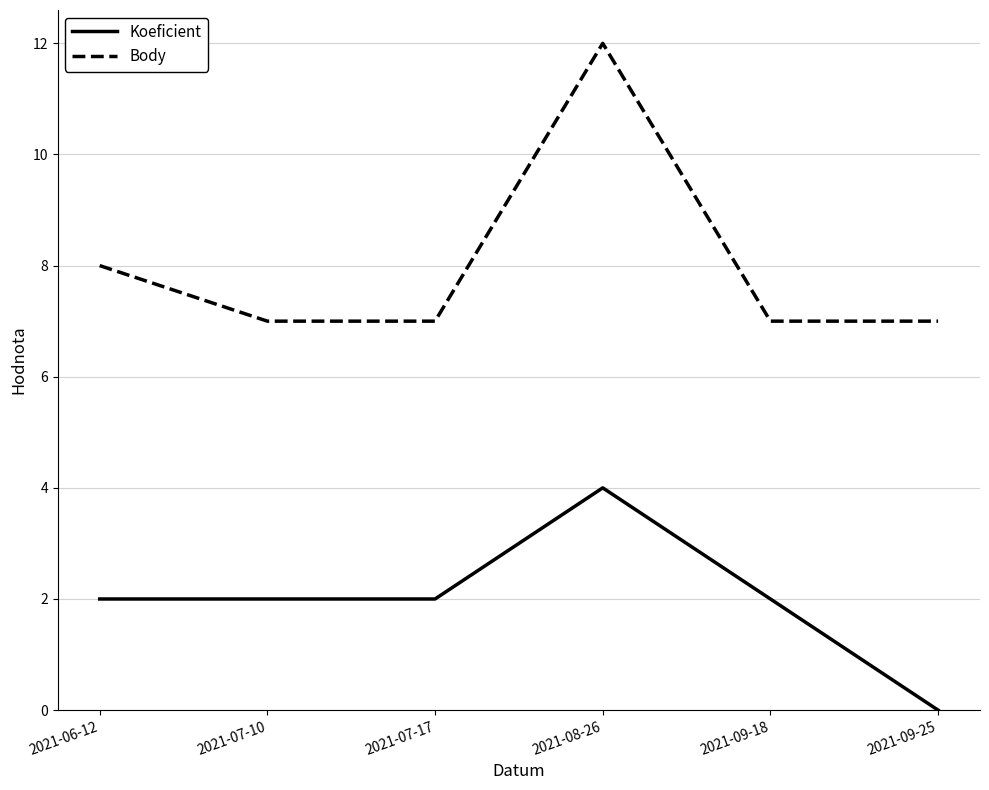

In Koeficient, how many points are higher than both neighbors (excluding endpoints)?

1